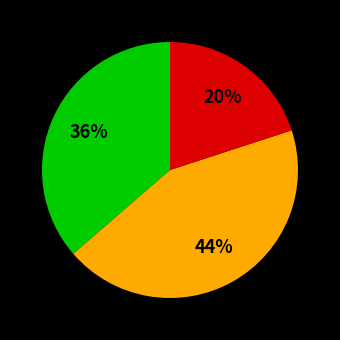

Is there a majority slice in this chart?

No